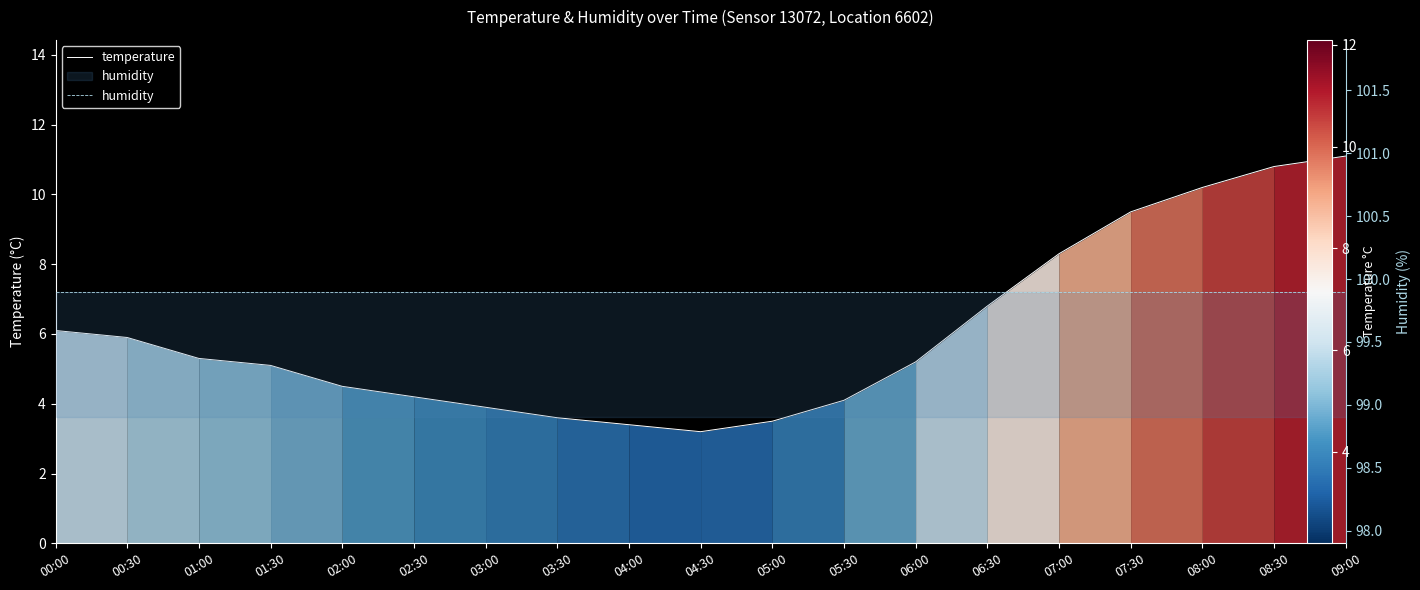

Reading left to right, what are all the values shown in this chart?

temperature: 00:00=6.1	00:30=5.9	01:00=5.3	01:30=5.1	02:00=4.5	02:30=4.2	03:00=3.9	03:30=3.6	04:00=3.4	04:30=3.2	05:00=3.5	05:30=4.1	06:00=5.2	06:30=6.8	07:00=8.3	07:30=9.5	08:00=10.2	08:30=10.8	09:00=11.1
humidity: 00:00=99.9	00:30=99.9	01:00=99.9	01:30=99.9	02:00=99.9	02:30=99.9	03:00=99.9	03:30=99.9	04:00=99.9	04:30=99.9	05:00=99.9	05:30=99.9	06:00=99.9	06:30=99.9	07:00=99.9	07:30=99.9	08:00=99.9	08:30=99.9	09:00=99.9